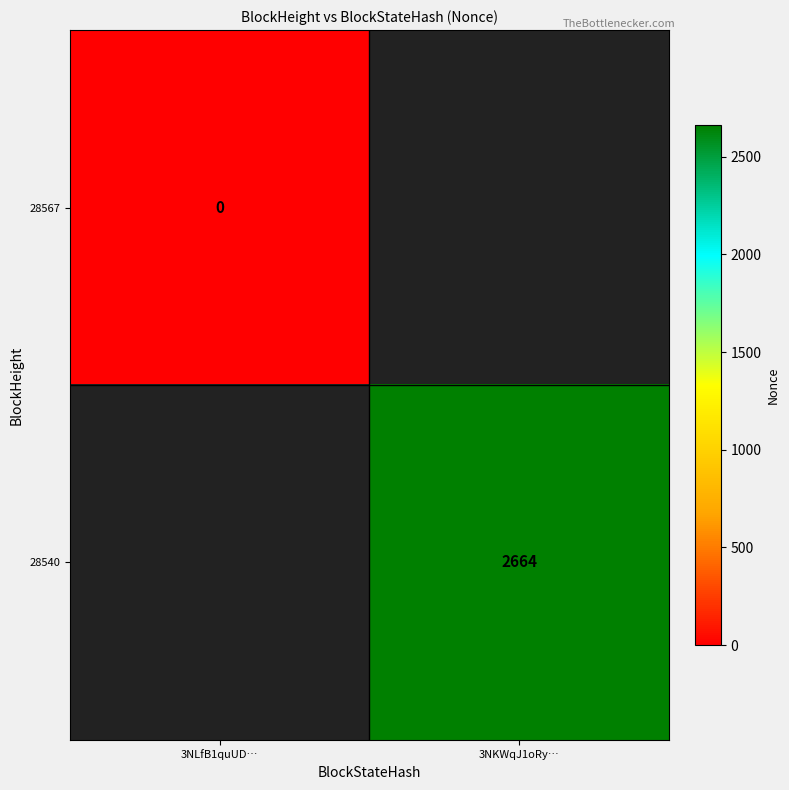

At which category does the chart reach its minimum across all series?

3NLfB1quUD…